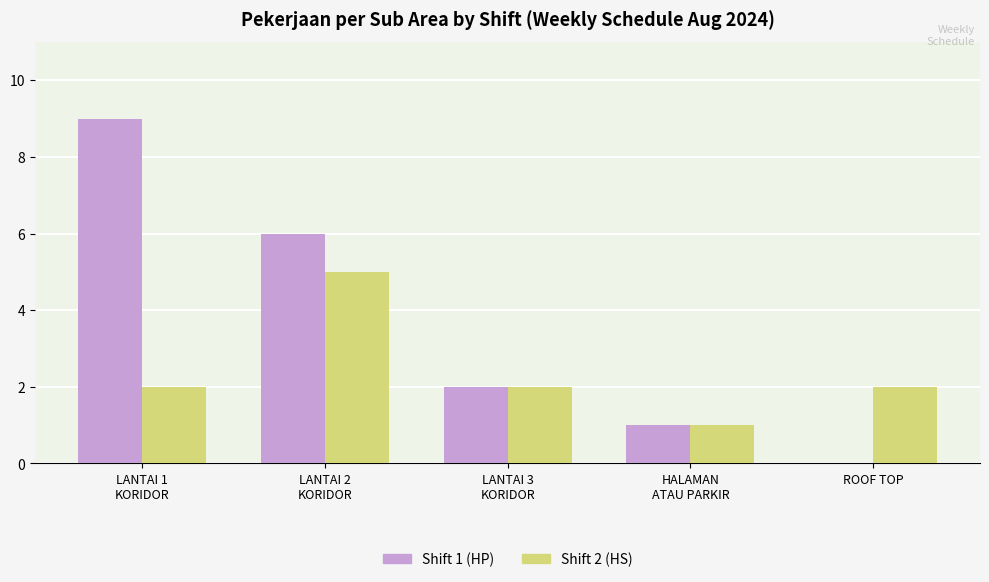

Which label corresponds to the largest value in the chart?

LANTAI 1
KORIDOR